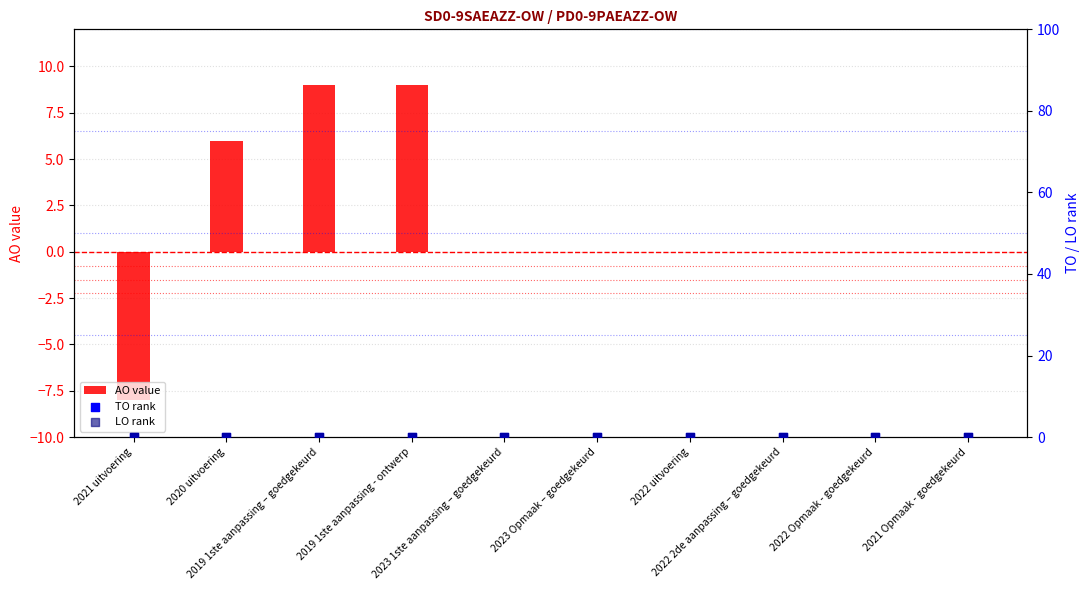

What are all the series names shown in the legend?

AO value, TO rank, LO rank